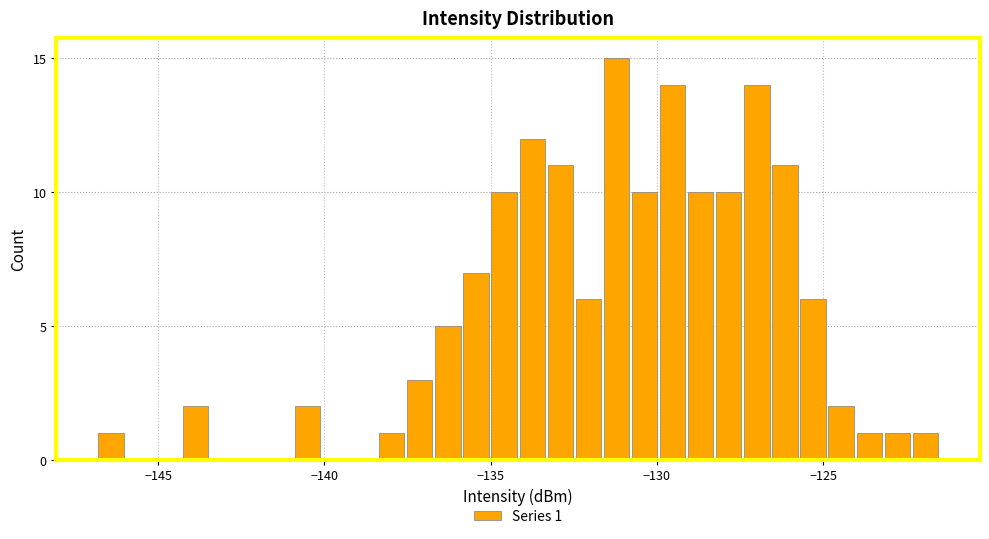

Read against the x-axis, roughly where is the centre of the tallest bar?

-131.0